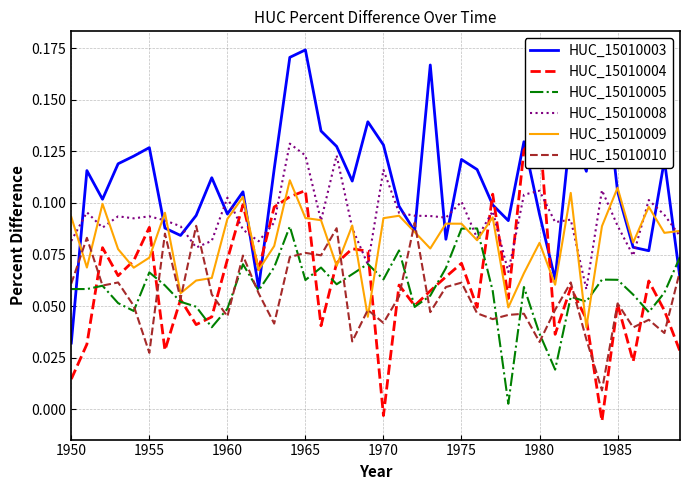

What are all the series names shown in the legend?

HUC_15010003, HUC_15010004, HUC_15010005, HUC_15010008, HUC_15010009, HUC_15010010